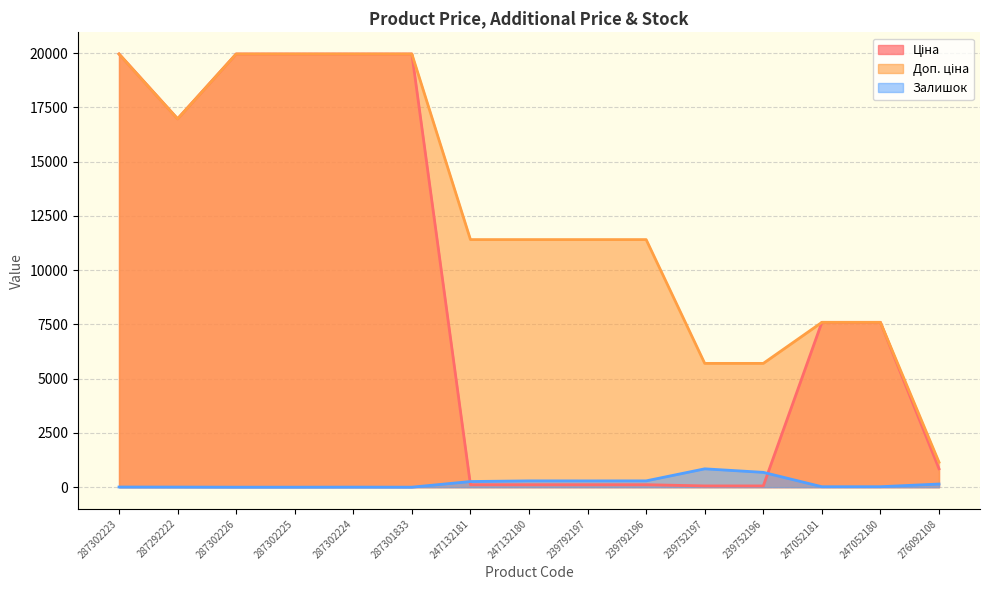

Where is the first local maximum for Залишок?

287302224